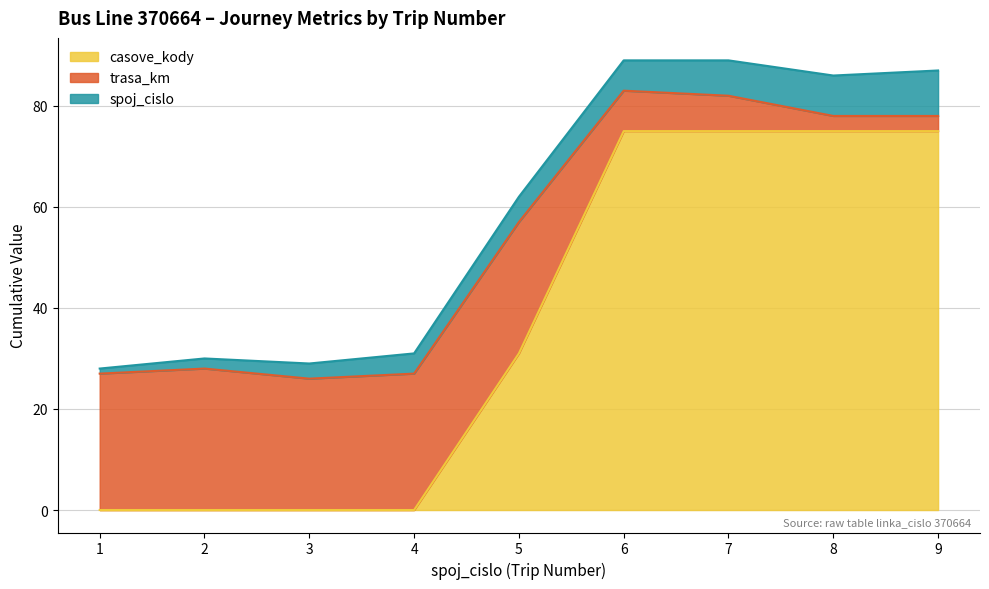

Does the chart display data point markers on the line(s)?

No